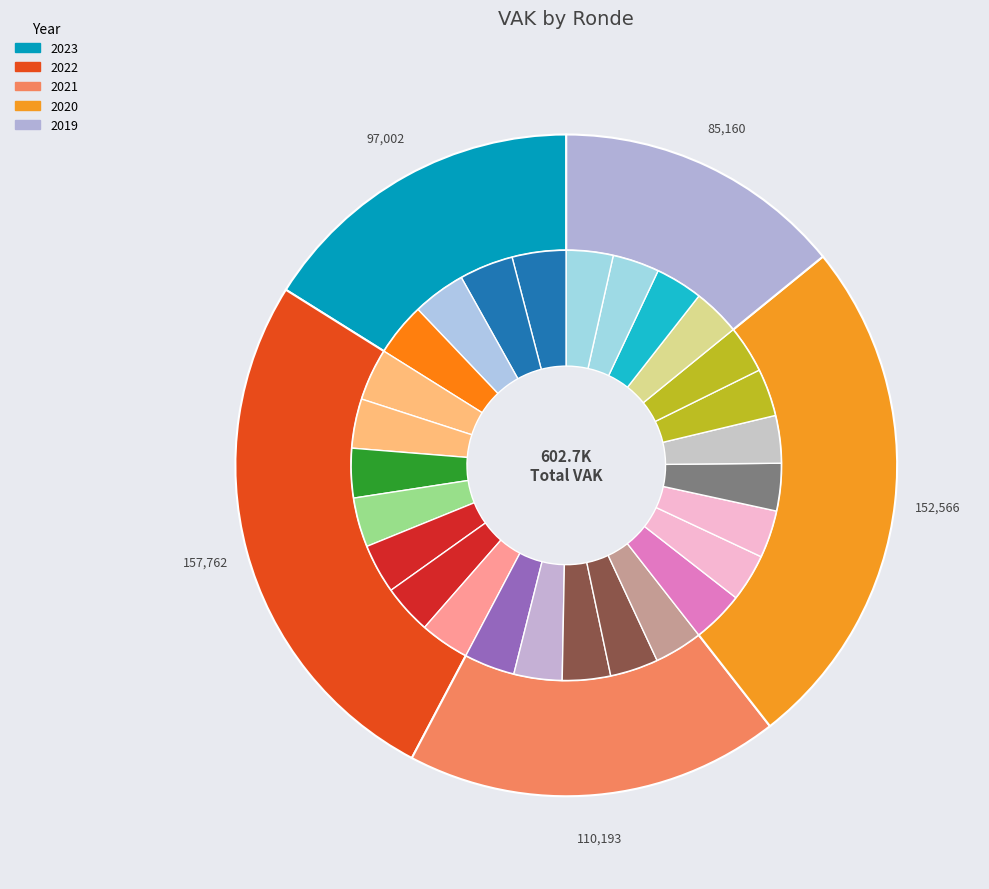

To the nearest percent, what percentage of the pie is 2019 1ste aanpassing - ontwerp?

4%